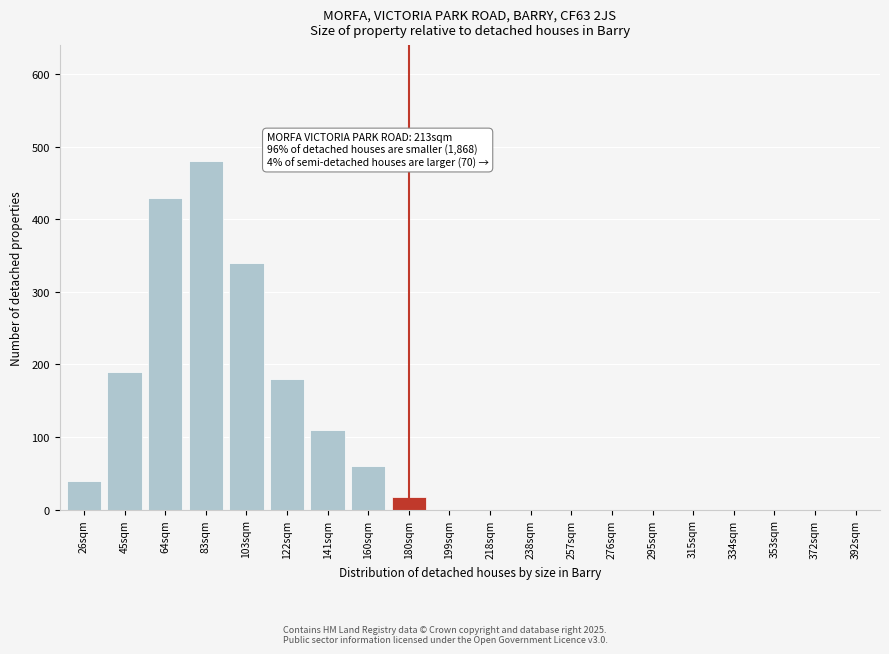

Reading left to right, extract all data points from this chart.

26sqm=40	45sqm=190	64sqm=430	83sqm=480	103sqm=340	122sqm=180	141sqm=110	160sqm=60	180sqm=18	199sqm=0	218sqm=0	238sqm=0	257sqm=0	276sqm=0	295sqm=0	315sqm=0	334sqm=0	353sqm=0	372sqm=0	392sqm=0